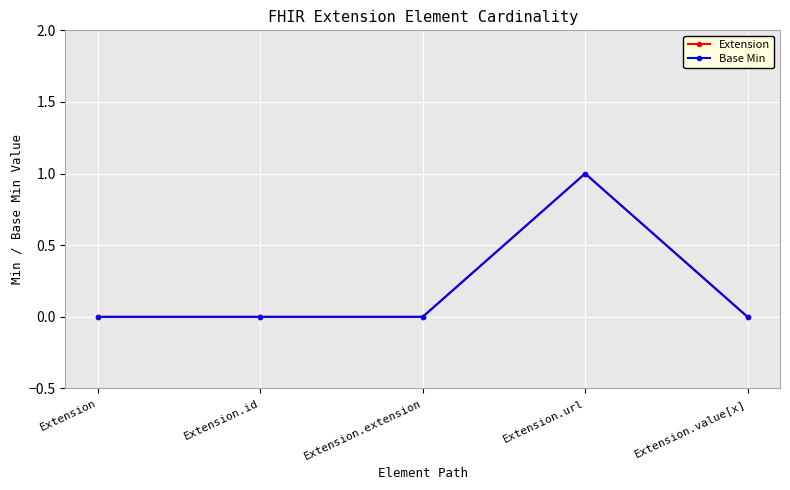

How many Extension values are between 0 and 1?

5